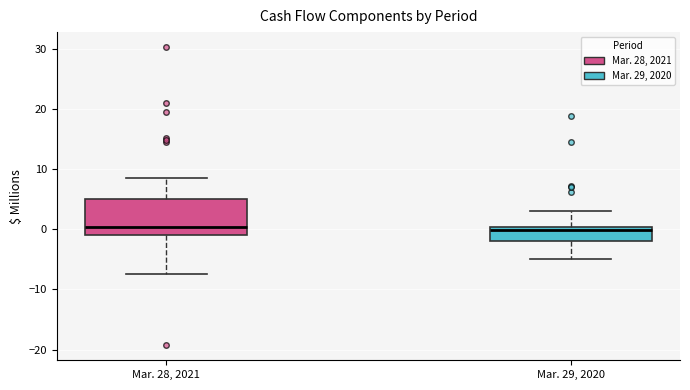

Where is the upper edge of the box for Mar. 28, 2021 on the y-axis? The values are not printed on the chart, so give them approximately, as read against the axis.

5